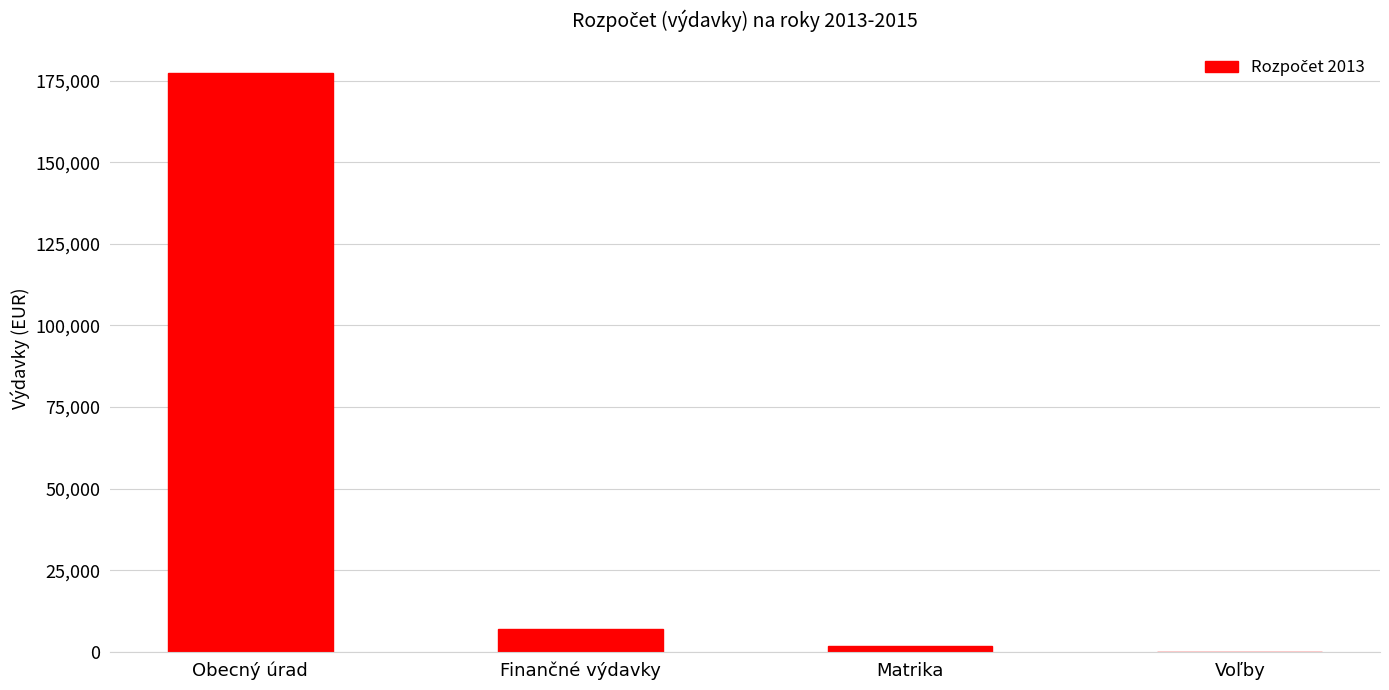

What is the sum of all values?

186210